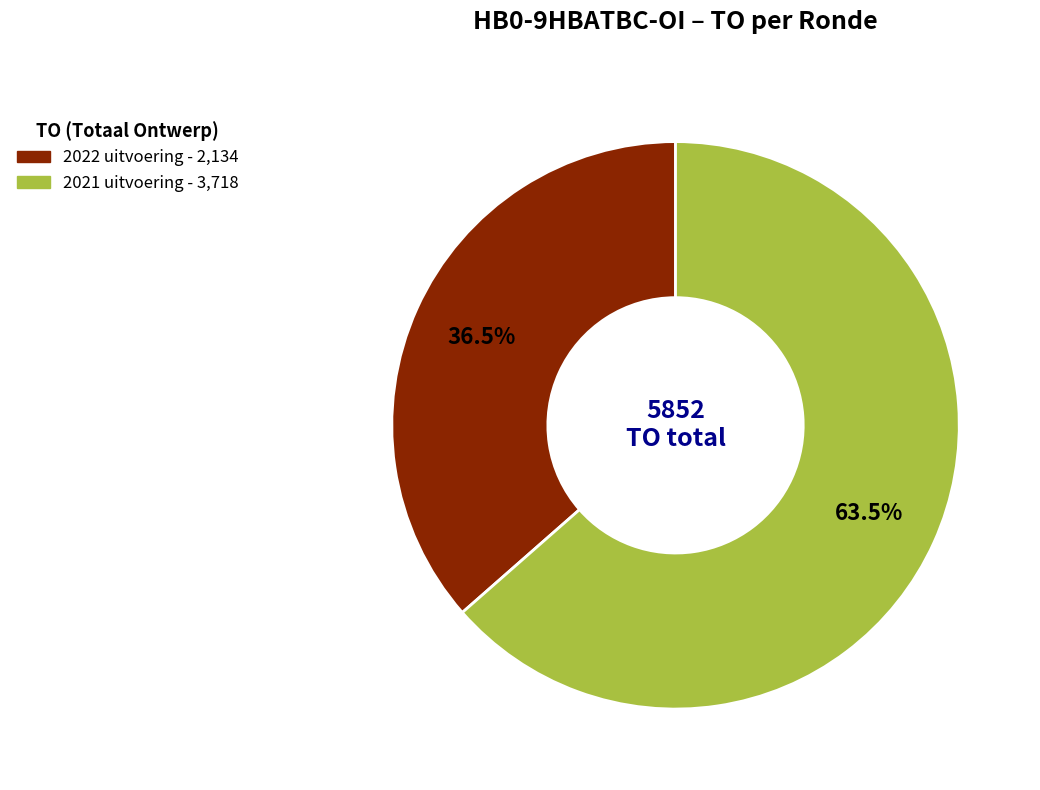

Does any single category account for the majority?

Yes